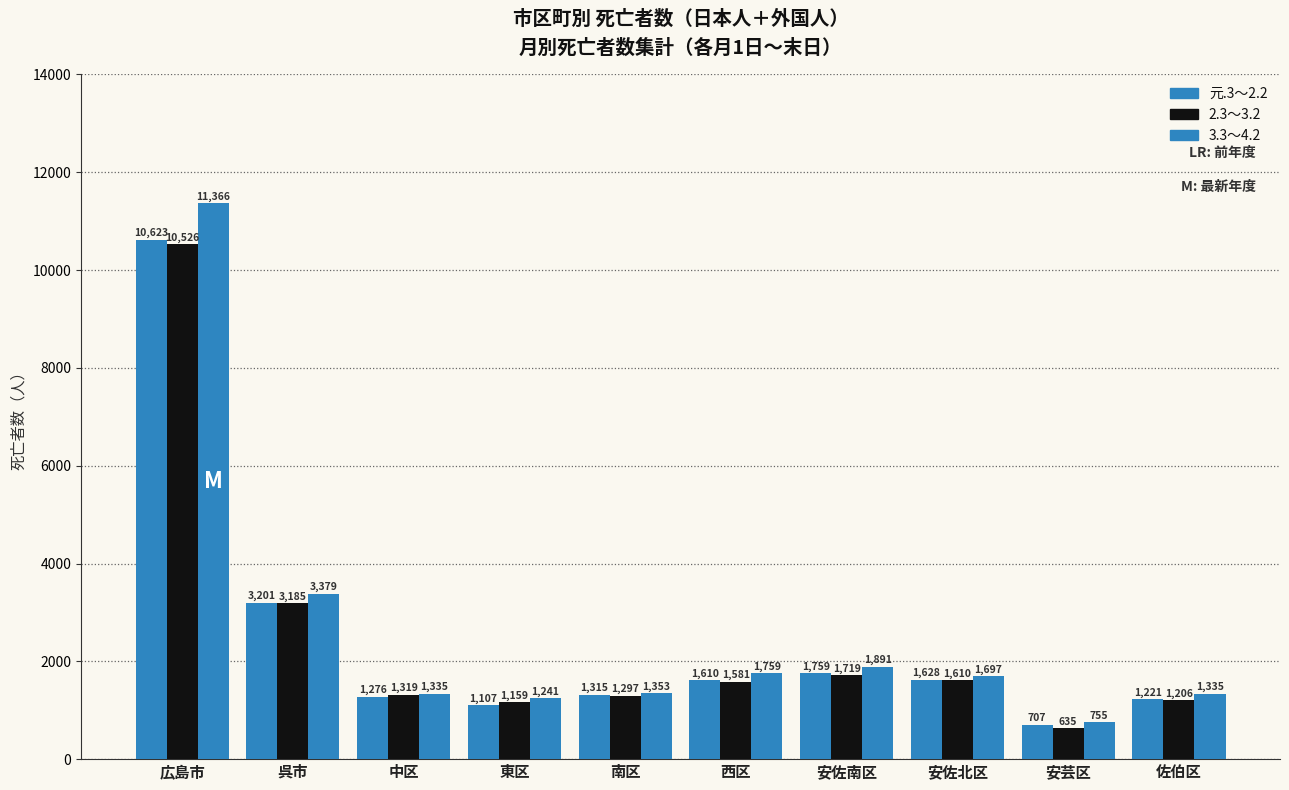

Which series changed the most between 中区 and 佐伯区?

2.3～3.2